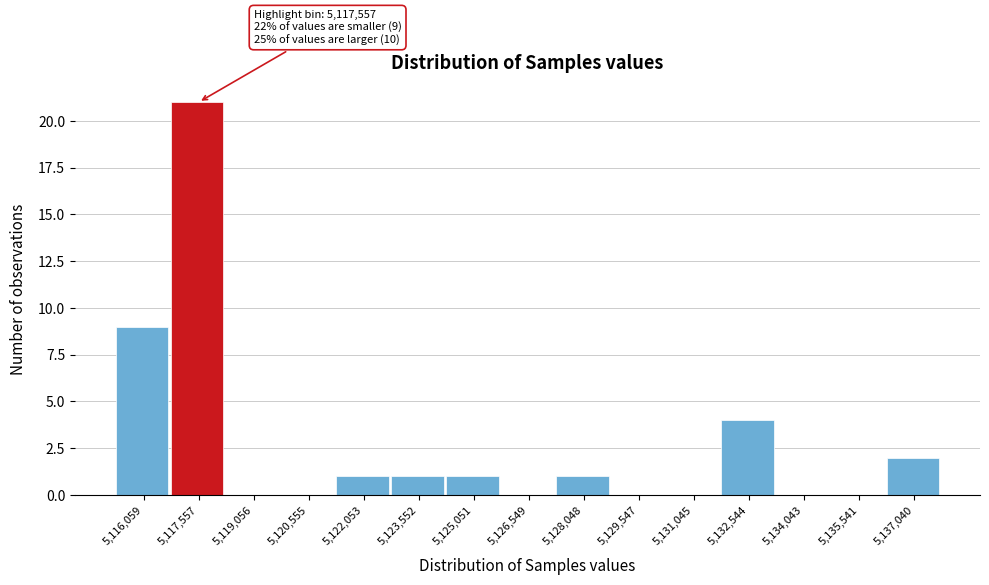

Reading left to right, list all the values displayed in this chart.

5,116,059=9	5,117,557=21	5,119,056=0	5,120,555=0	5,122,053=1	5,123,552=1	5,125,051=1	5,126,549=0	5,128,048=1	5,129,547=0	5,131,045=0	5,132,544=4	5,134,043=0	5,135,541=0	5,137,040=2